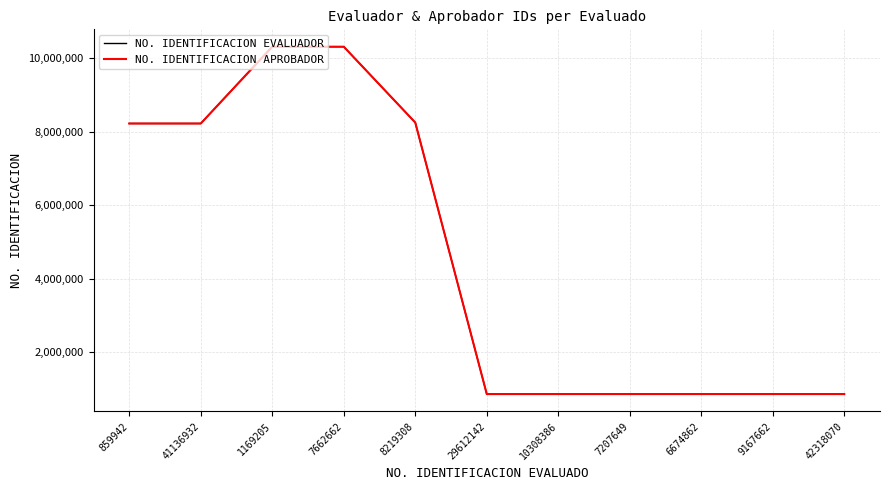

What is the sum of all NO. IDENTIFICACION APROBADOR values?

50460837